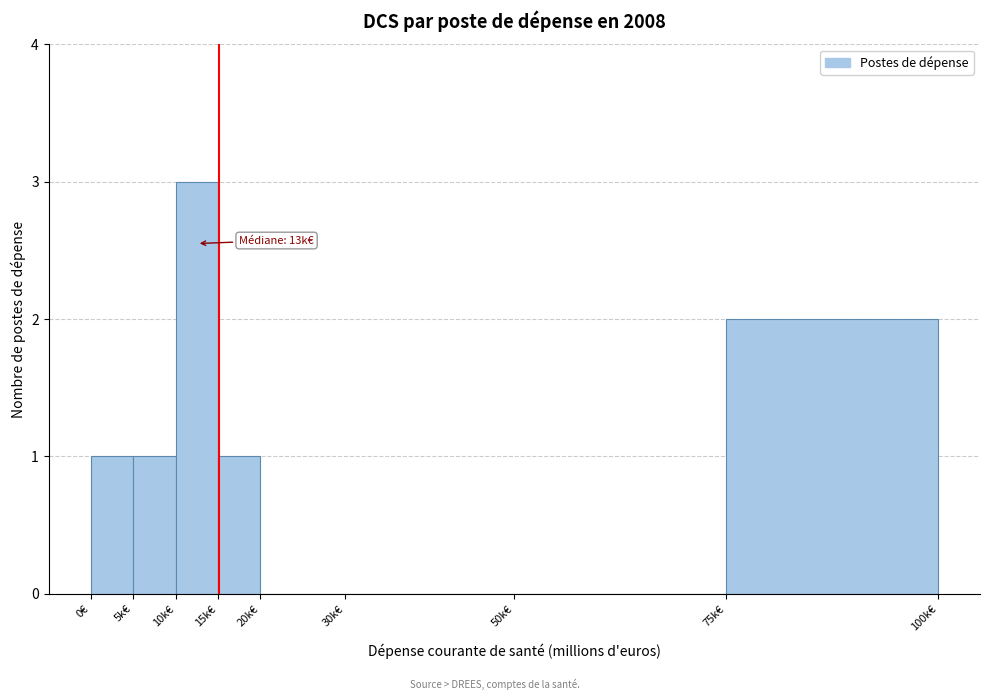

Reading left to right, transcribe all the data shown in this chart.

0€=1	5k€=1	10k€=3	15k€=1	20k€=0	30k€=0	50k€=0	75k€=2